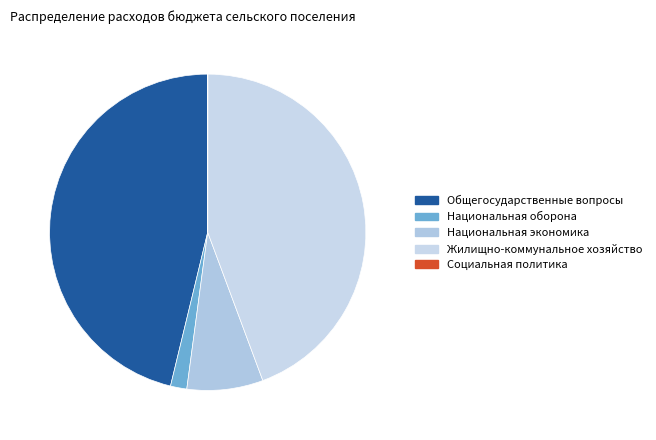

What is the total percentage of Жилищно-коммунальное хозяйство and Национальная оборона?

46.0%